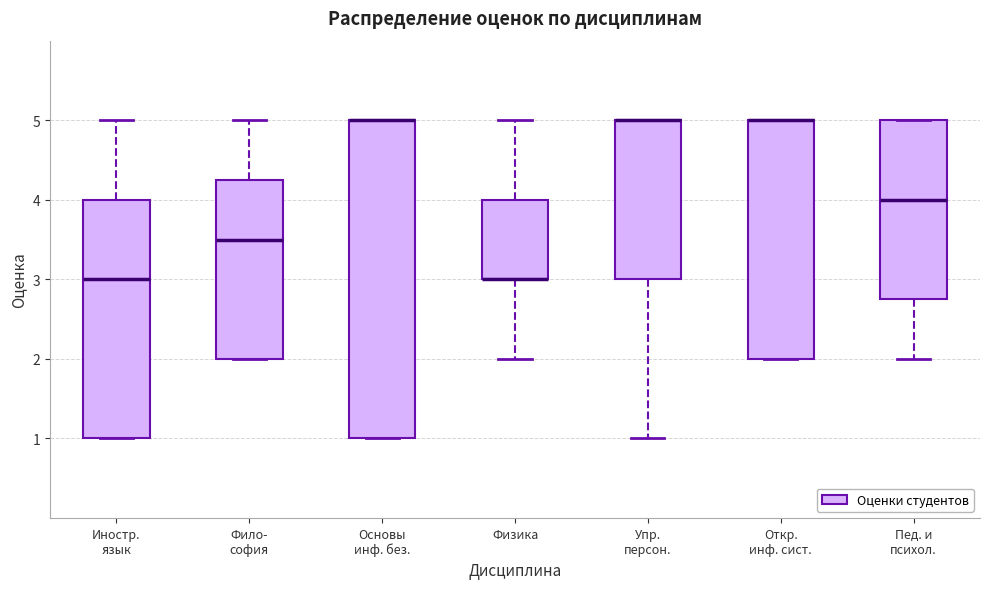

Where does the median line of the box for Фило- софия sit on the y-axis? The values are not printed on the chart, so give them approximately, as read against the axis.

3.5